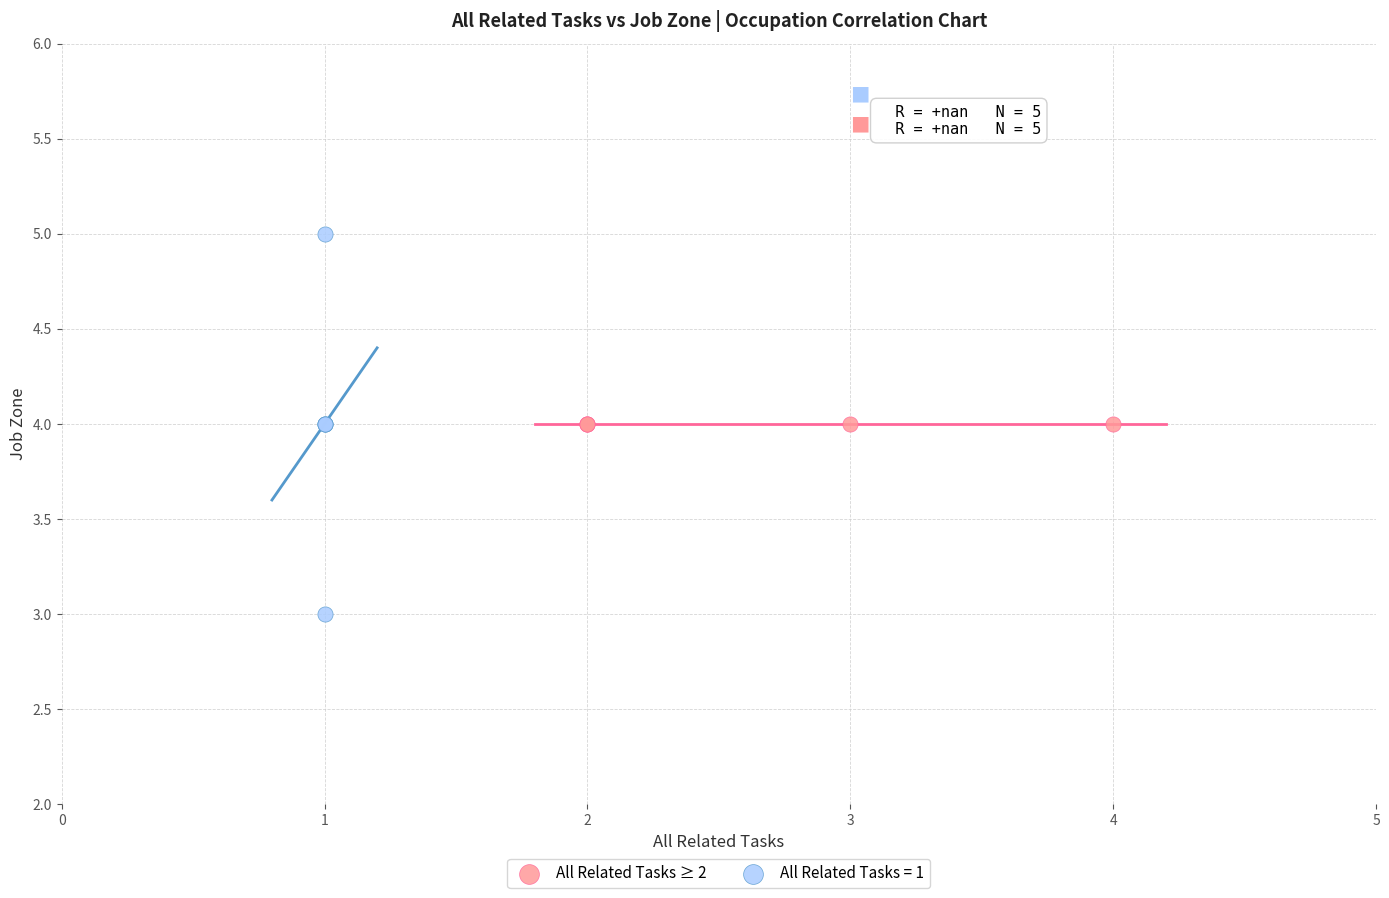

Which series contains the highest Y value?

All Related Tasks = 1